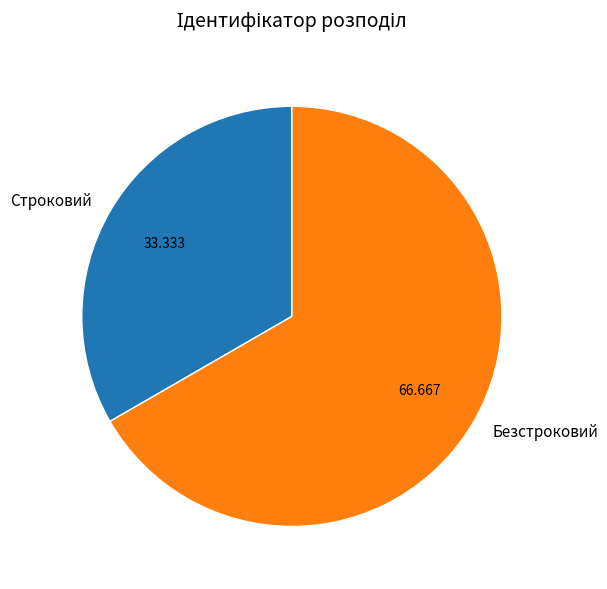

Which slice is the smallest?

Строковий